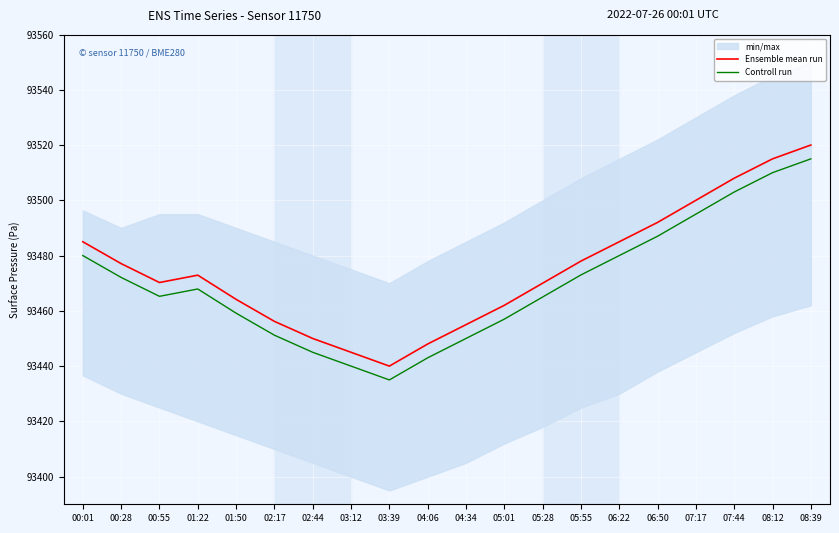

Which series has the widest spread of values?

Ensemble mean run